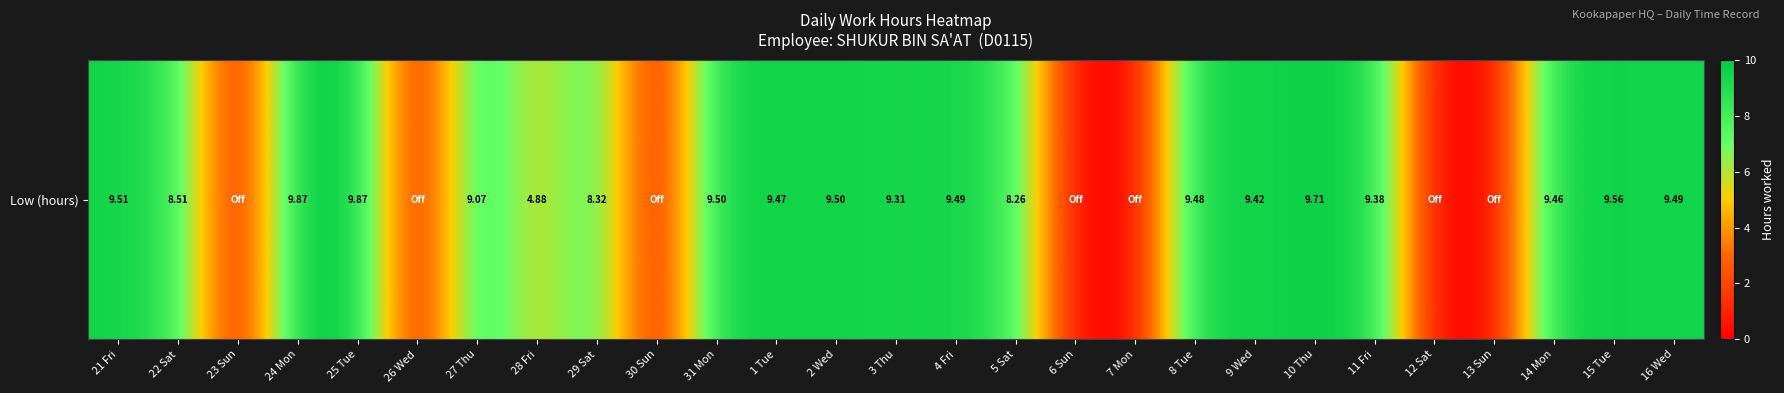

At which category does the chart reach its minimum across all series?

23 Sun